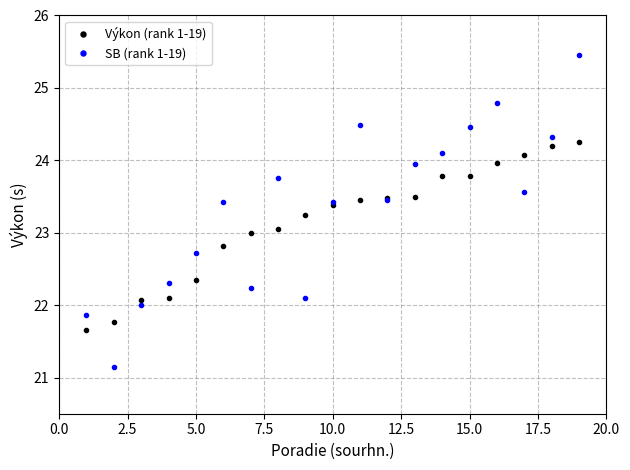

List the series in order of their peak value, lowest first.

Výkon (rank 1-19), SB (rank 1-19)